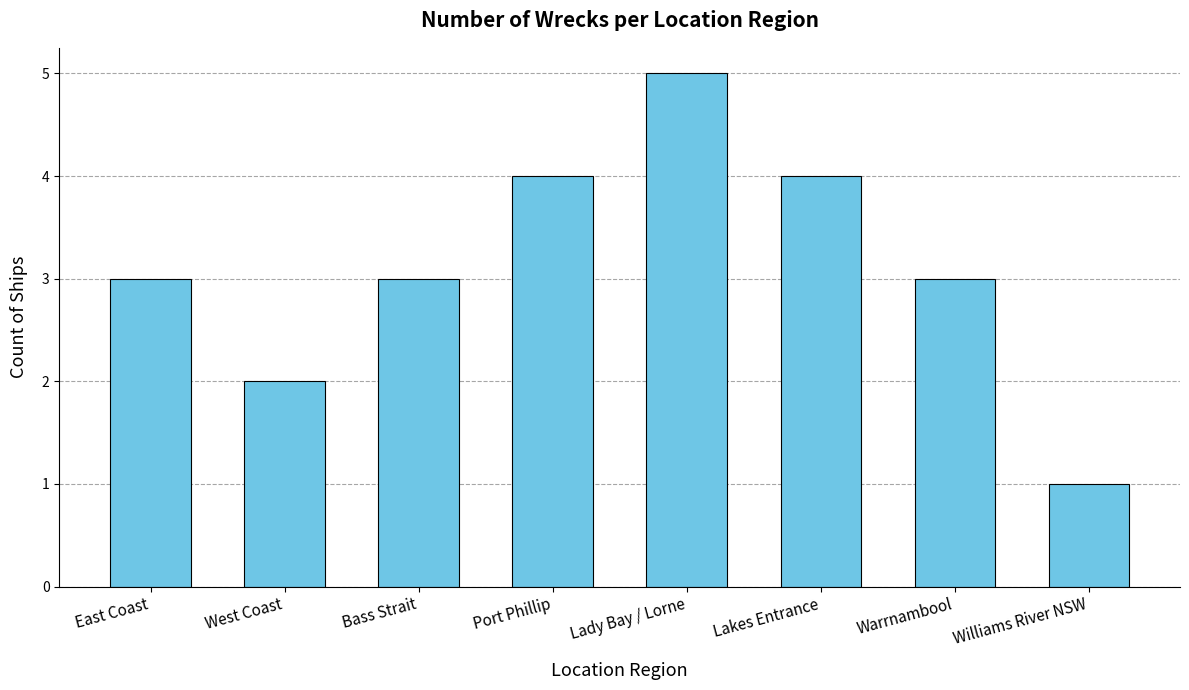

What is the minimum value shown in the chart?

1